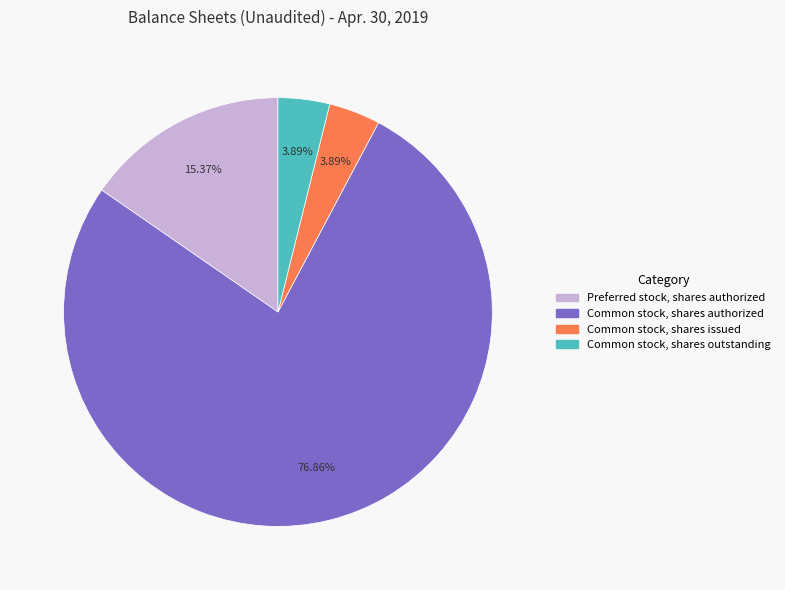

Is there any slice that represents more than half of the pie?

Yes